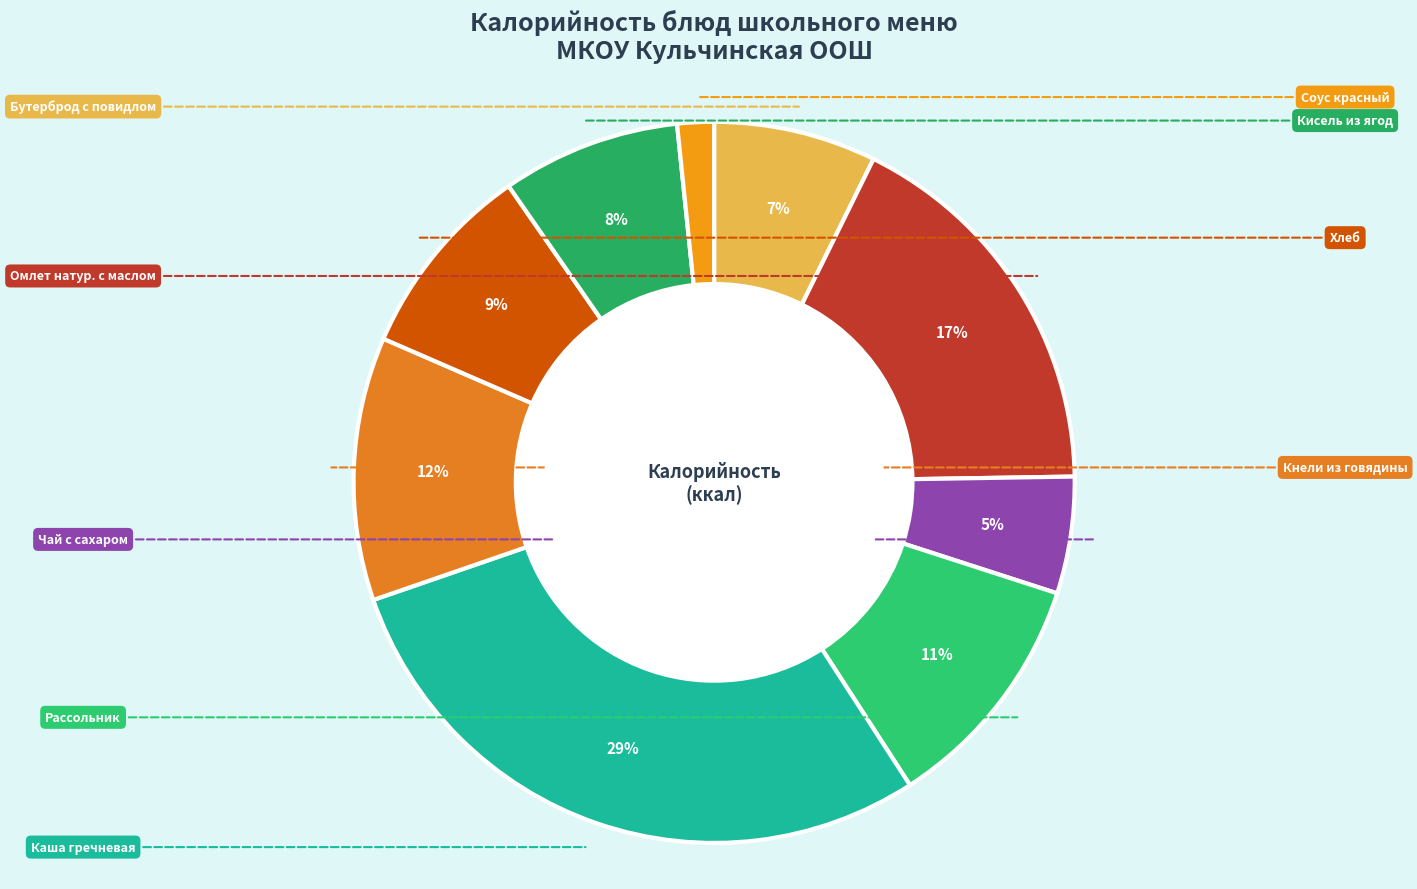

To the nearest percent, what is the difference between the Рассольник ленинградский and Чай с сахаром slice percentages?

6%